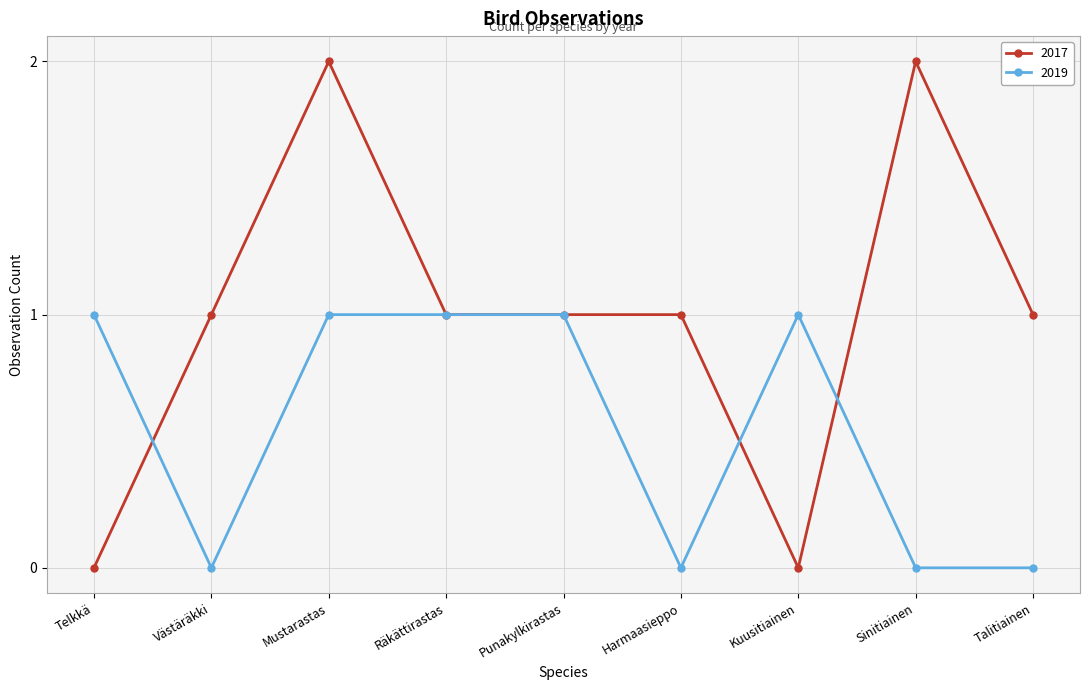

After their last crossing, which series has the higher values: 2019 or 2017?

2017